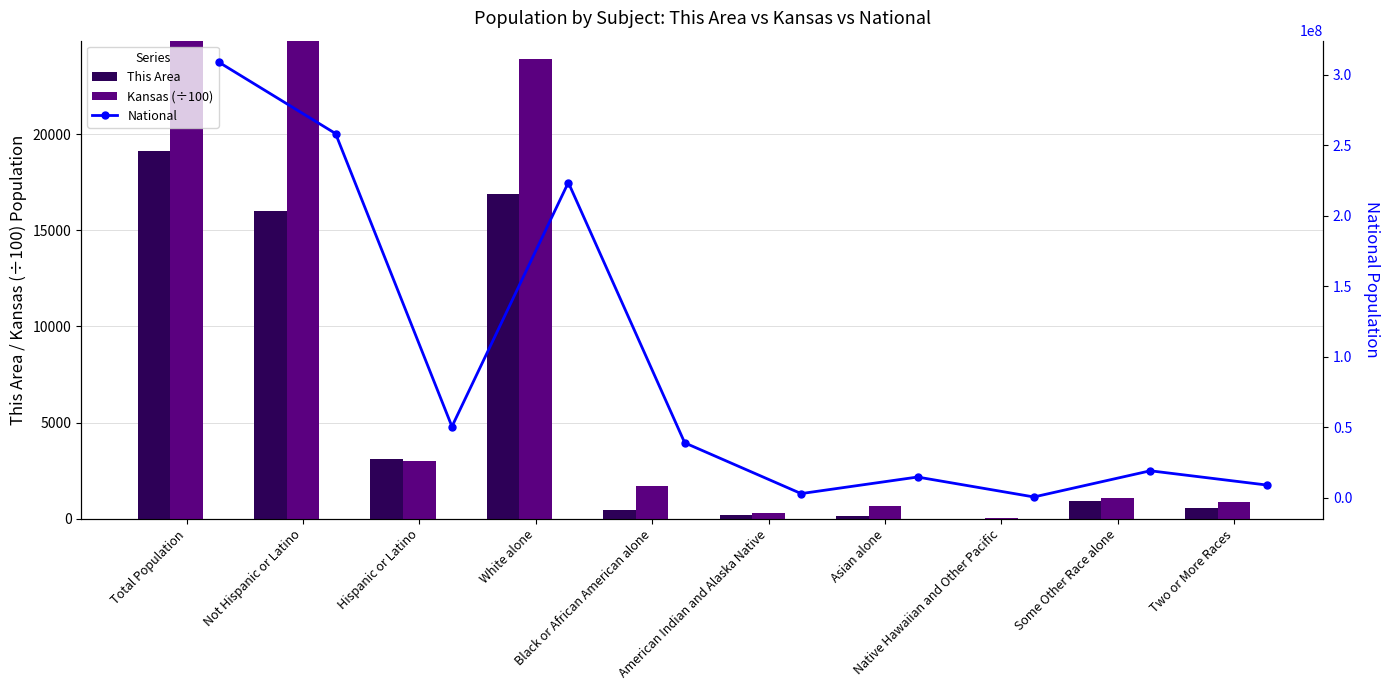

At which category does the chart reach its minimum across all series?

Native Hawaiian and Other Pacific